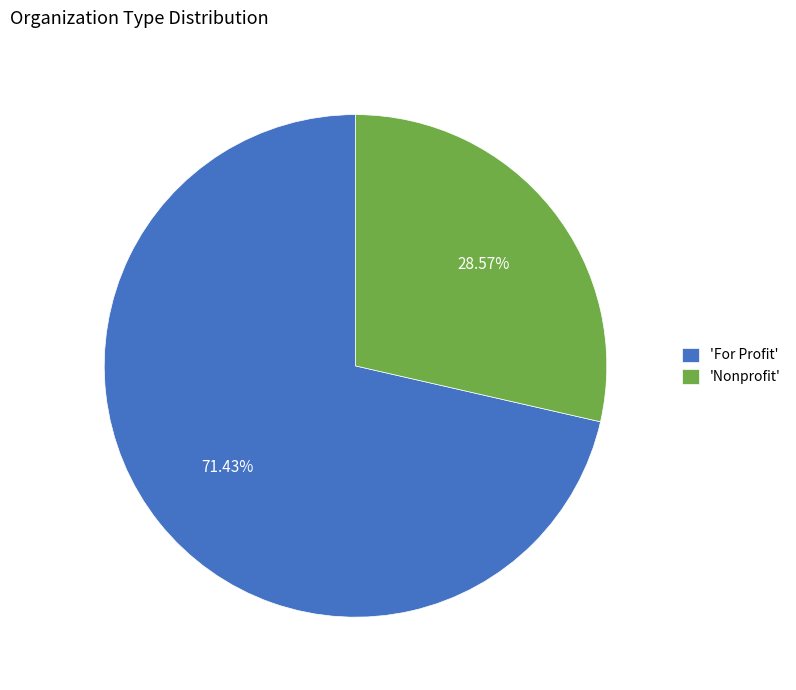

Do 'Nonprofit' and 'For Profit' together represent more than half of the pie?

Yes